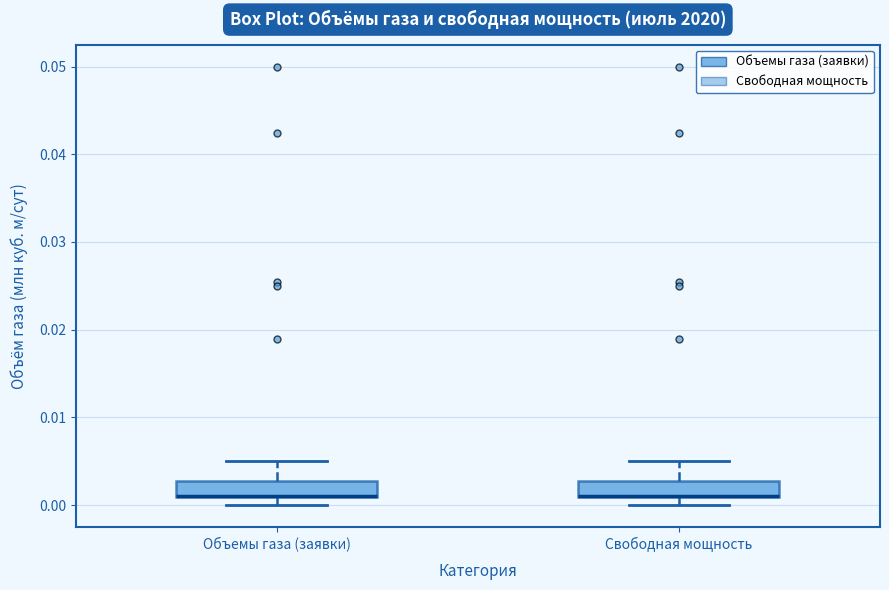

Reading left to right, transcribe this box plot: for each box, give where its median line is, the range the box spans, and where its two whiskers end, as read against the y-axis. The values are not printed on the chart, so give them approximately, as read against the axis.

Объемы газа (заявки): median 0.001 (drawn on the box's lower edge), box 0.001 to 0.003, whiskers 0.000 to 0.005
Свободная мощность: median 0.001 (drawn on the box's lower edge), box 0.001 to 0.003, whiskers 0.000 to 0.005